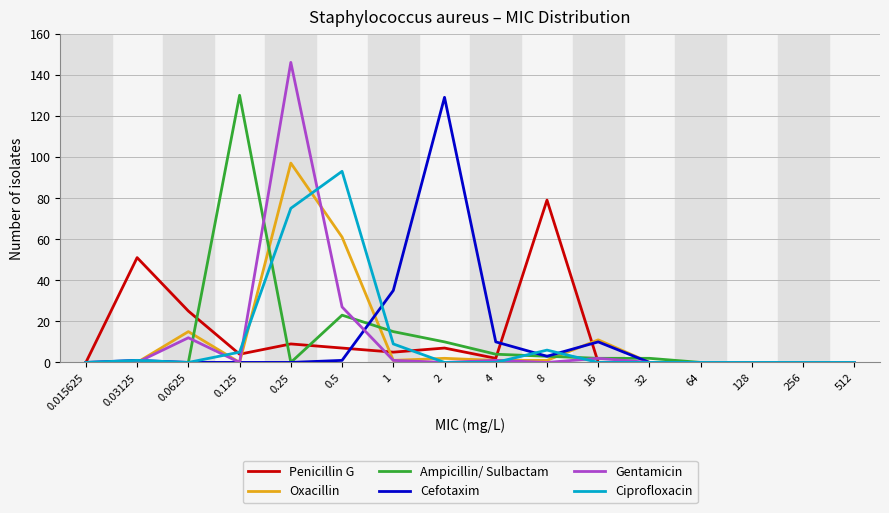

What is the highest value of the Cefotaxim series?

129